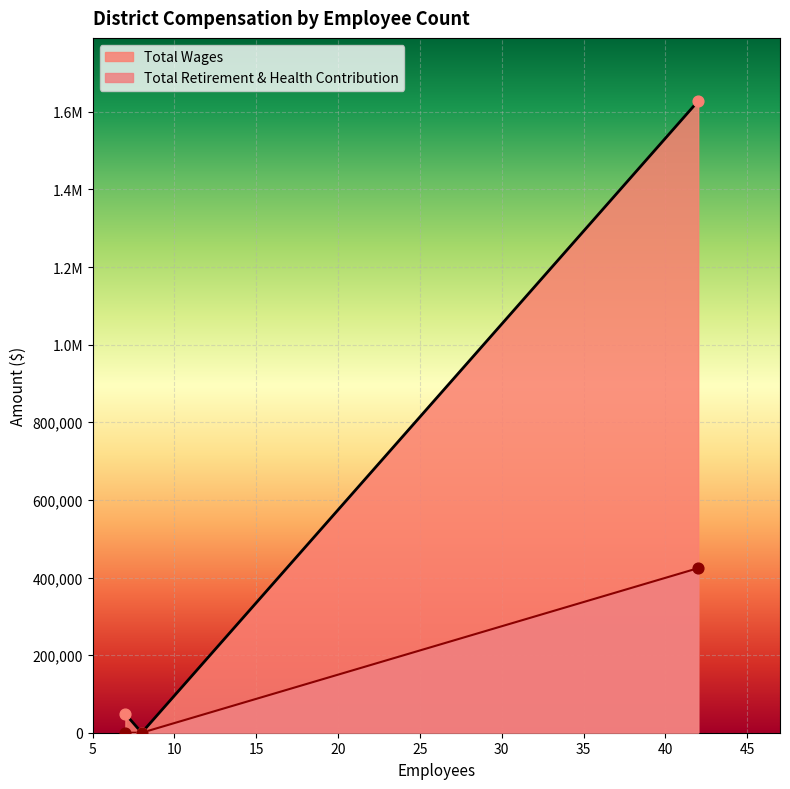

At which category is the sum across all series the highest?

42